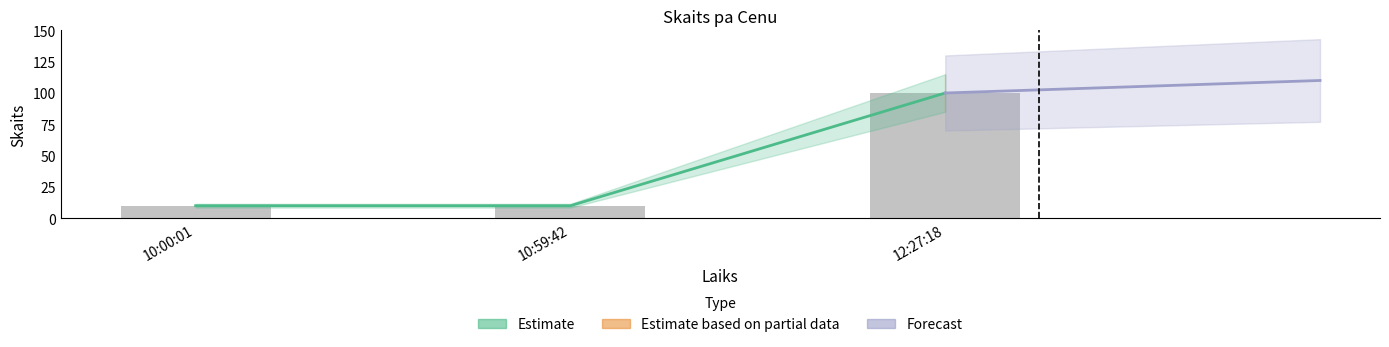

What is the greatest value displayed?

100